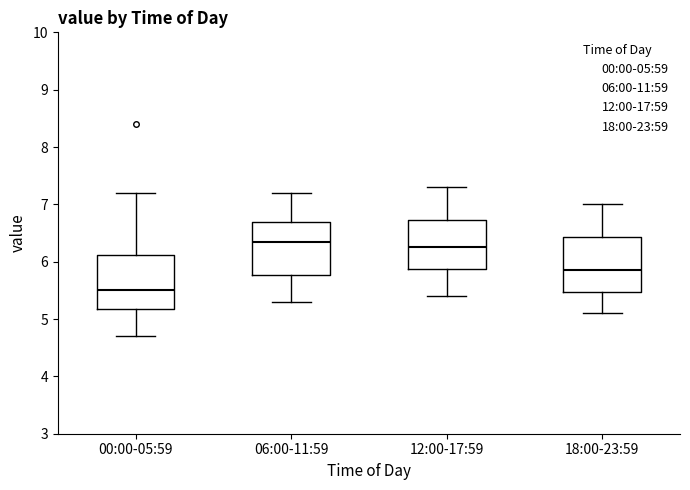

Reading left to right, transcribe this box plot: for each box, give where its median line is, the range the box spans, and where its two whiskers end, as read against the y-axis. The values are not printed on the chart, so give them approximately, as read against the axis.

00:00-05:59: median 5.5, box 5.2 to 6.1, whiskers 4.7 to 7.2
06:00-11:59: median 6.4, box 5.8 to 6.7, whiskers 5.3 to 7.2
12:00-17:59: median 6.3, box 5.9 to 6.7, whiskers 5.4 to 7.3
18:00-23:59: median 5.9, box 5.5 to 6.4, whiskers 5.1 to 7.0